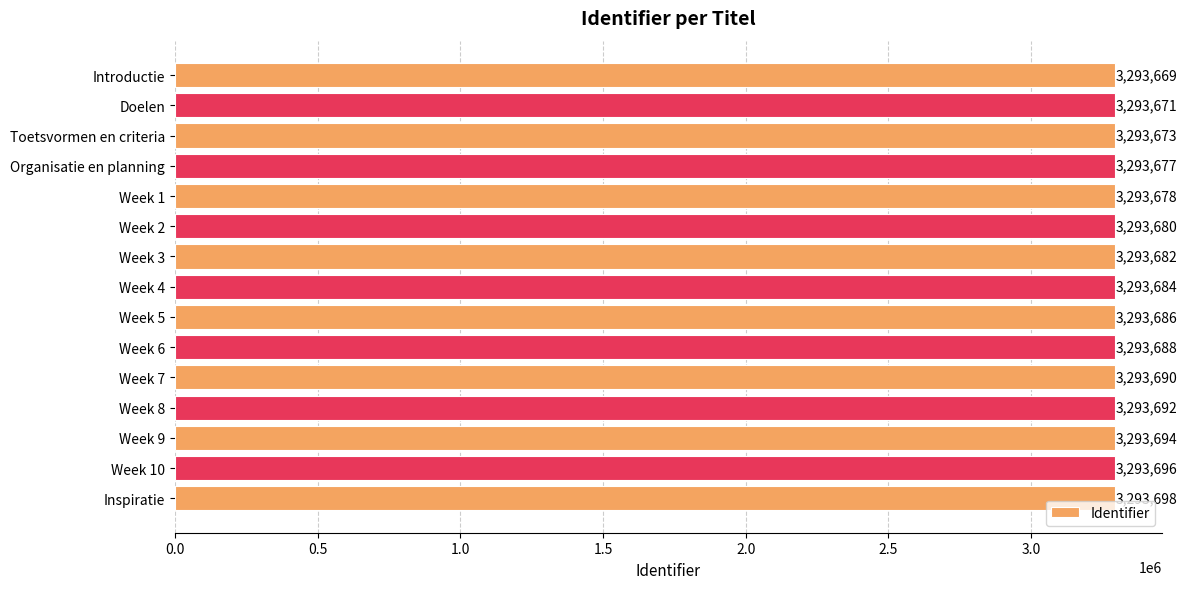

What is the label of the 3rd bar from the top?

Toetsvormen en criteria